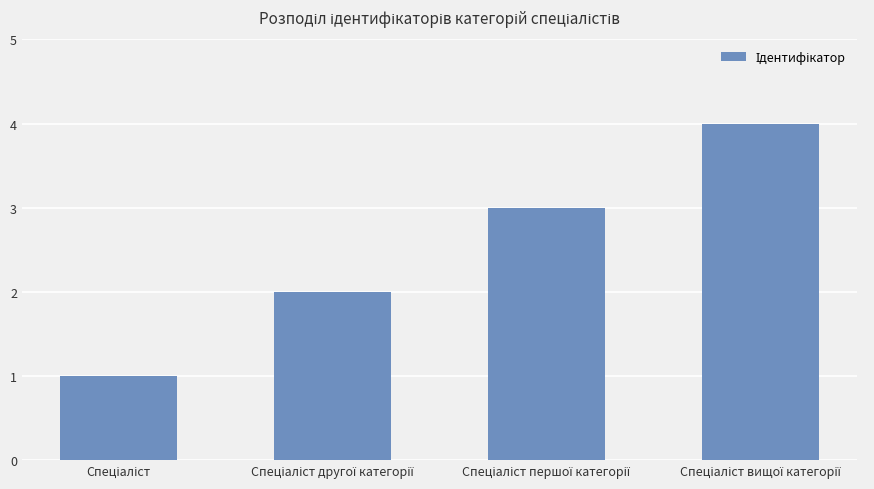

How many data points does each series have?

4